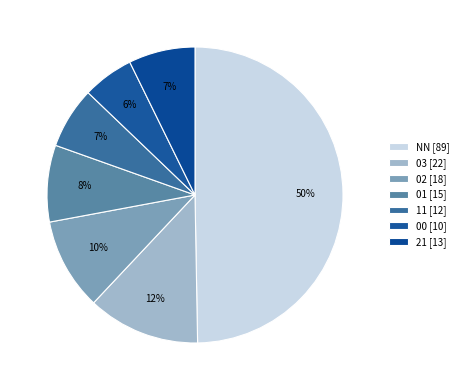

Rank the categories by value from lowest to highest.

00, 11, 21, 01, 02, 03, NN